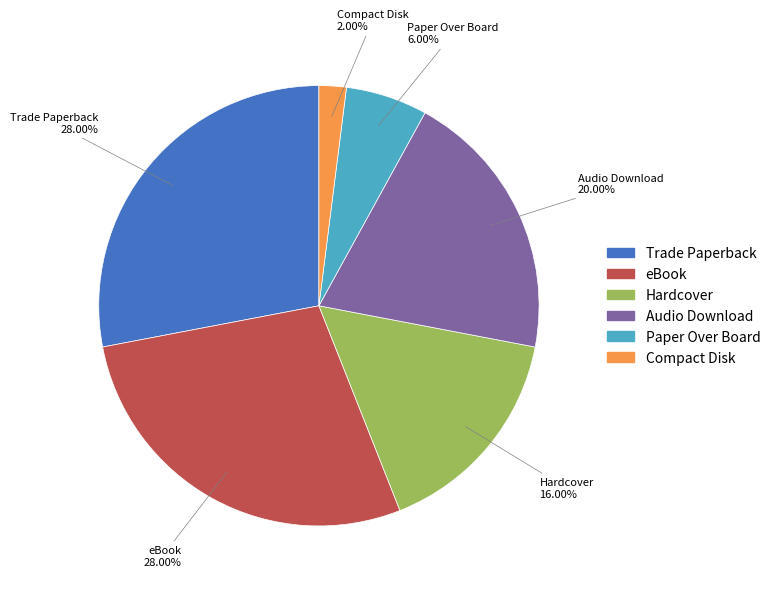

Which category has the smallest portion of the pie?

Compact Disk